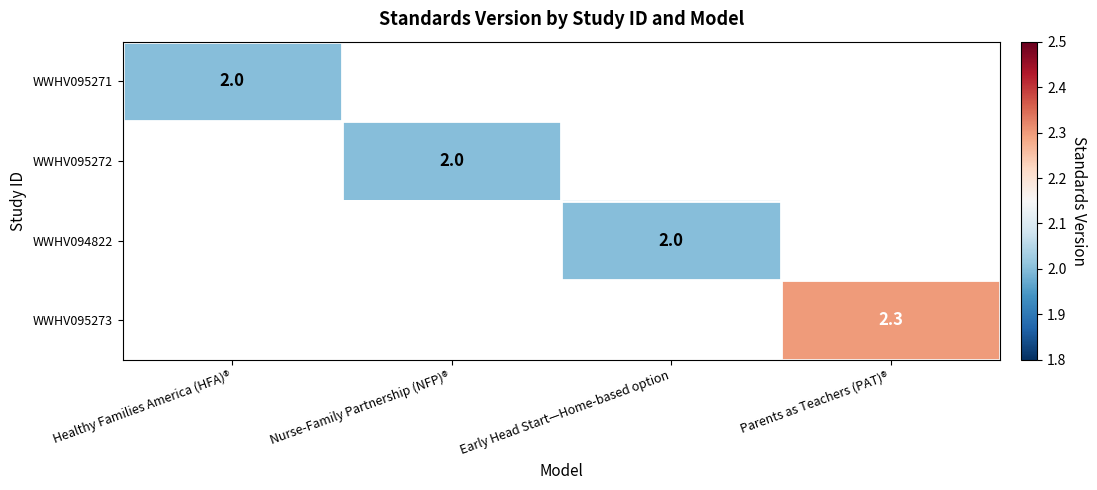

Which category has the highest value across all series?

Parents as Teachers (PAT)®